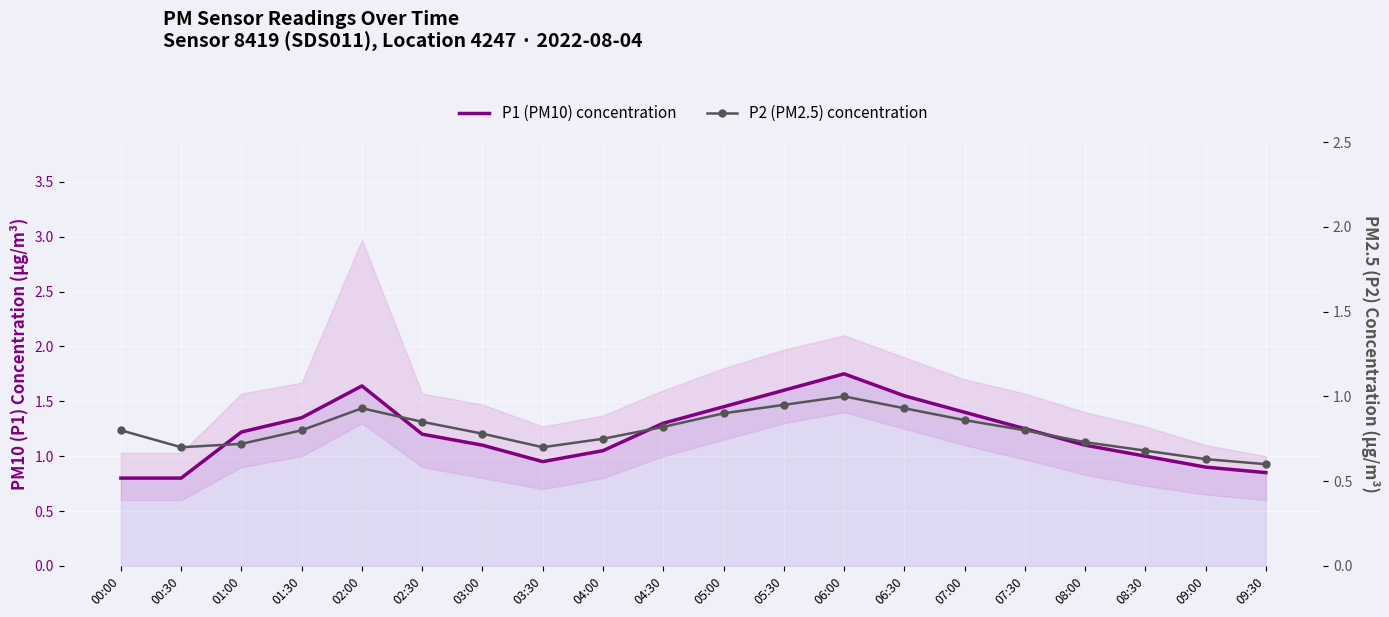

True or false: P1 (PM10) concentration and P2 (PM2.5) concentration cross at least once.

False